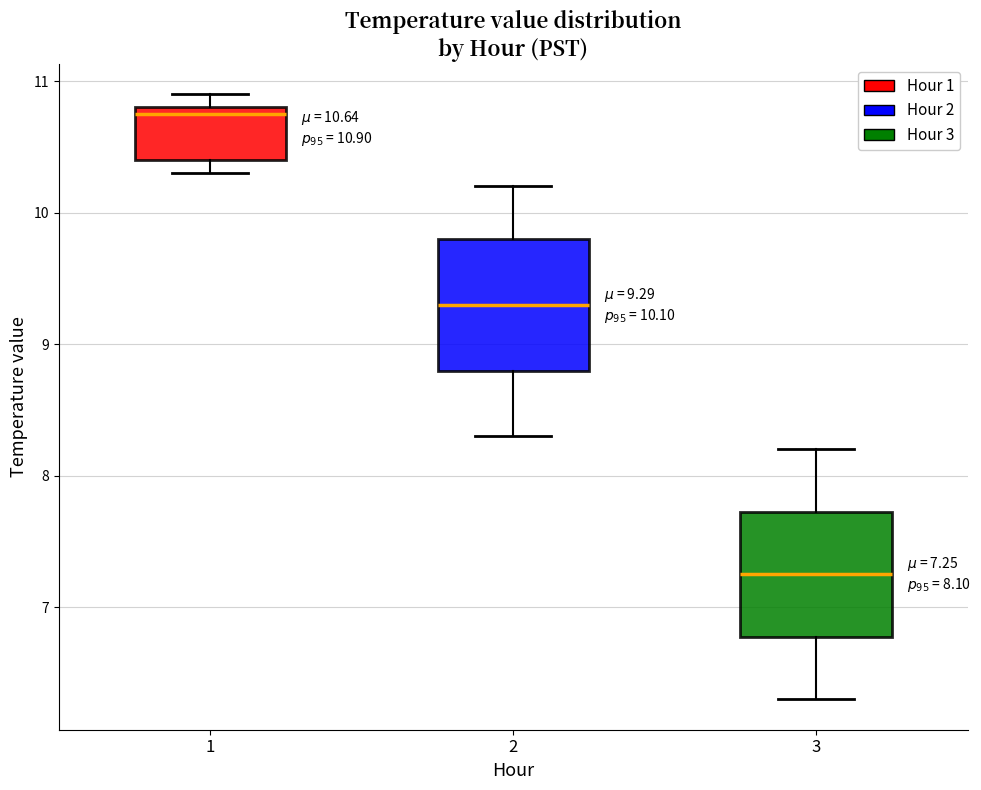

Which box has the highest median line?

1